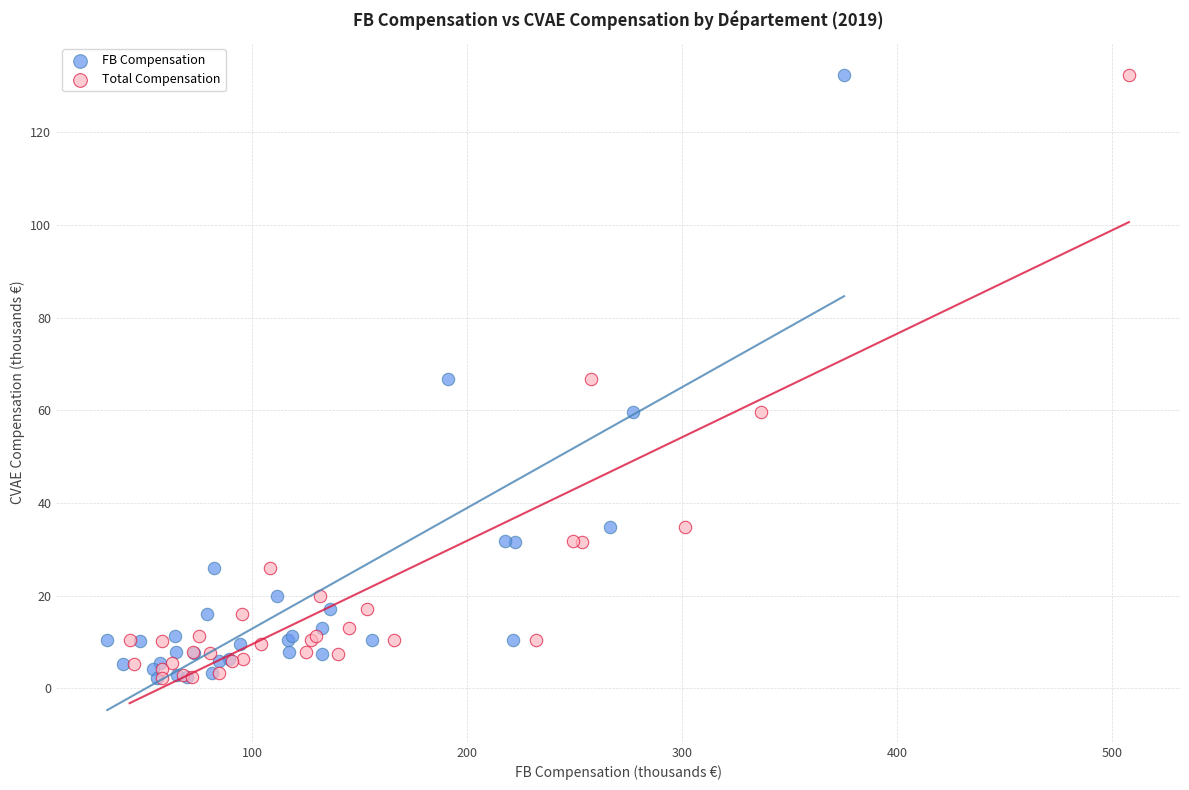

What are all the series names shown in the legend?

FB Compensation, Total Compensation